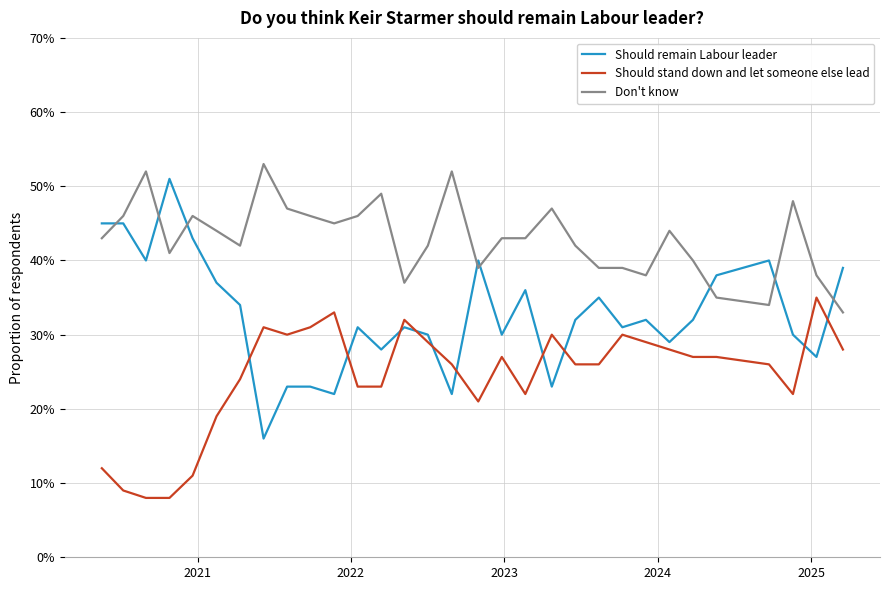

List the series in order of their overall mean, highest first.

Don't know, Should remain Labour leader, Should stand down and let someone else lead